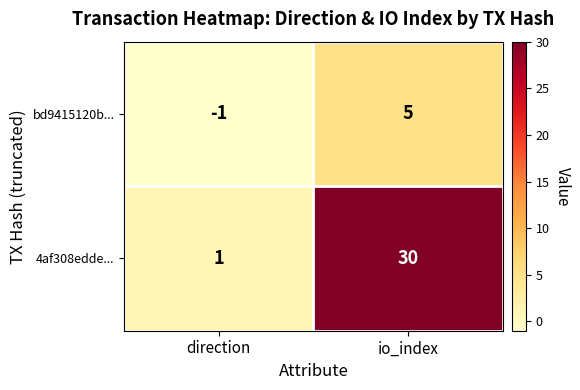

The 4af308edde... series shows 43 at io_index. True or false?

False